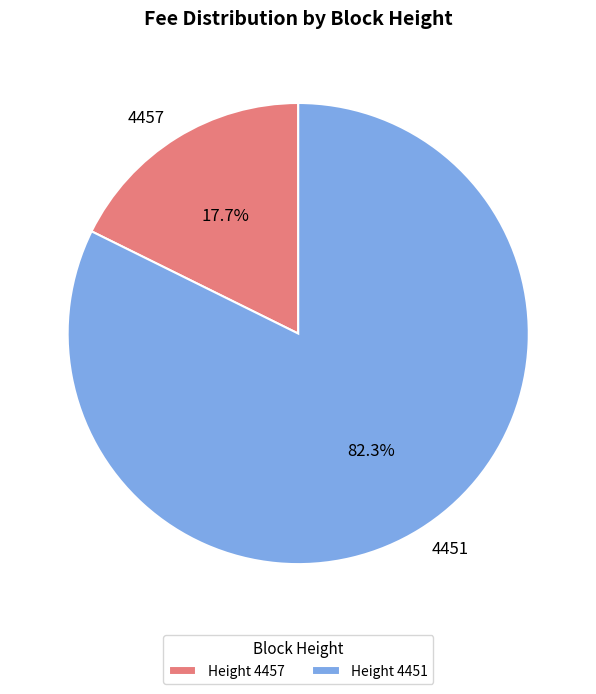

Count the number of slices in the pie.

2